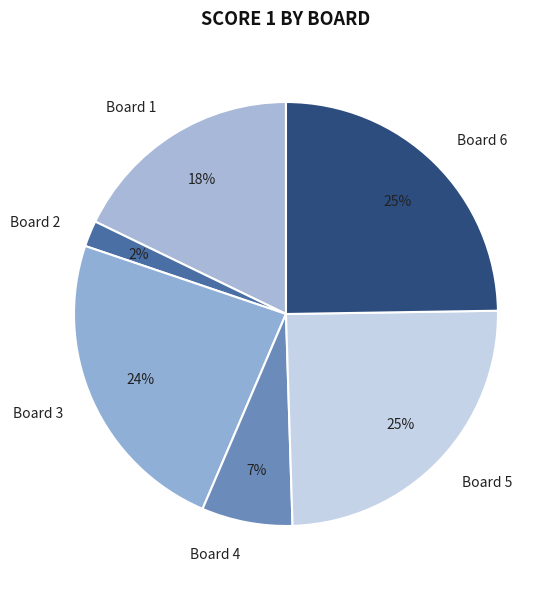

Which category has the smallest portion of the pie?

Board 2